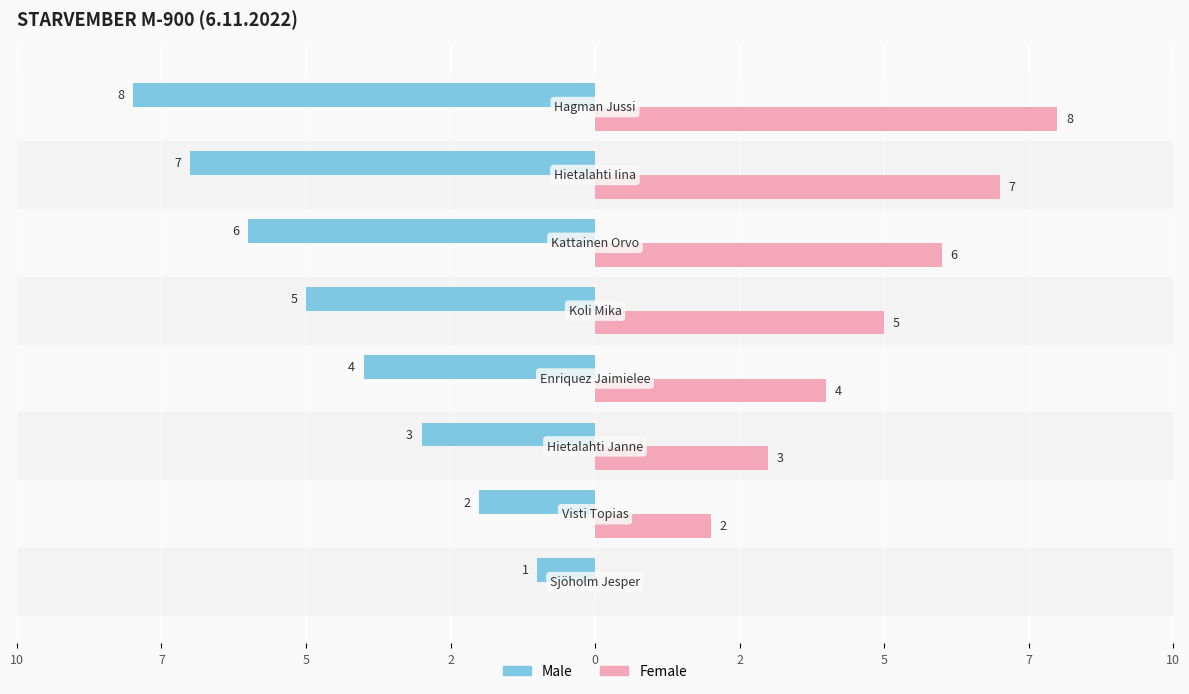

Between 2 and 7, which series saw the biggest shift?

Male